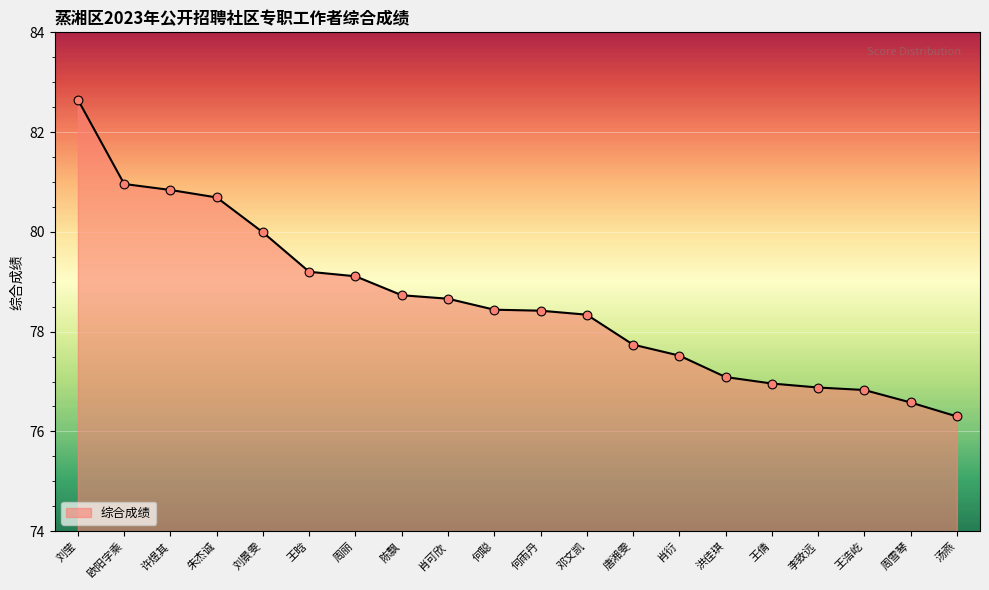

What is the ratio of the value at 陈飘 to the value at 王浩屹?

1.0